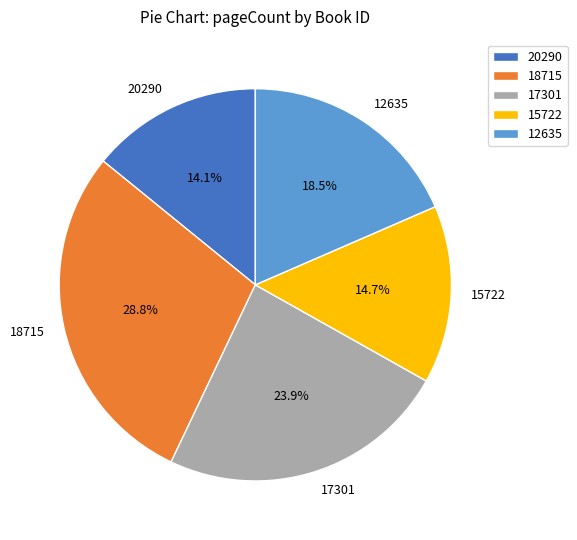

Does any single category account for the majority?

No